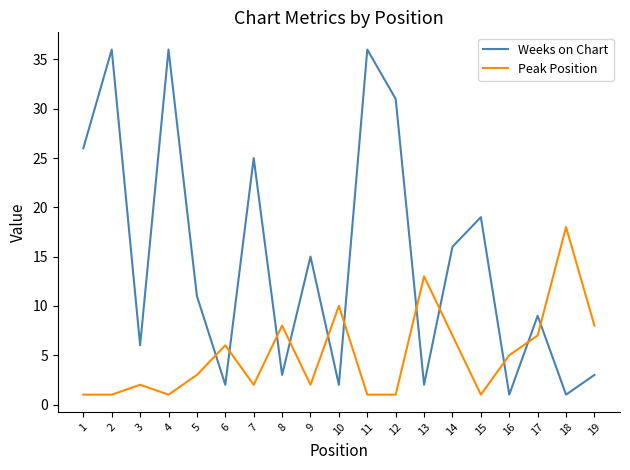

Count the number of categories in the chart.

19